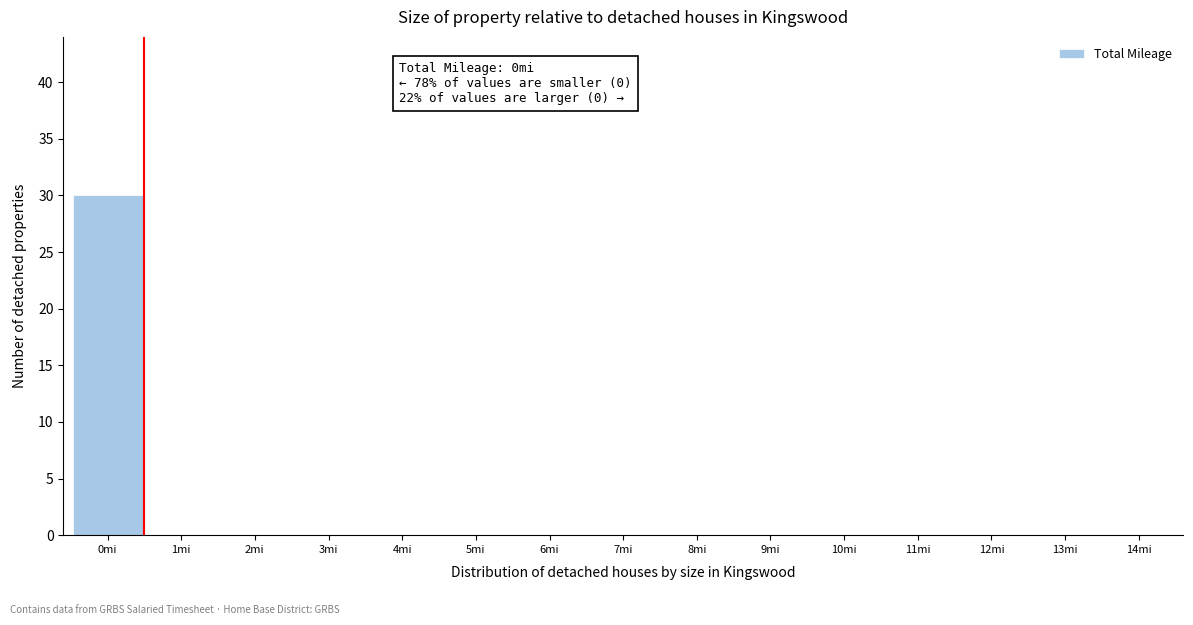

Reading left to right, transcribe all the data shown in this chart.

0mi=30	1mi=0	2mi=0	3mi=0	4mi=0	5mi=0	6mi=0	7mi=0	8mi=0	9mi=0	10mi=0	11mi=0	12mi=0	13mi=0	14mi=0